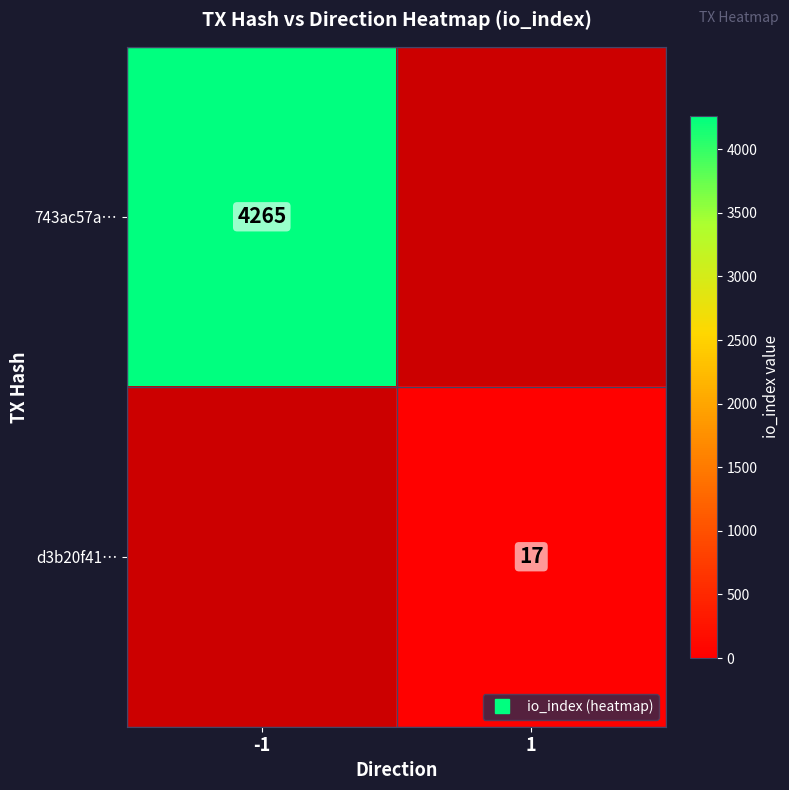

At how many categories does at least one series exceed 1597?

1